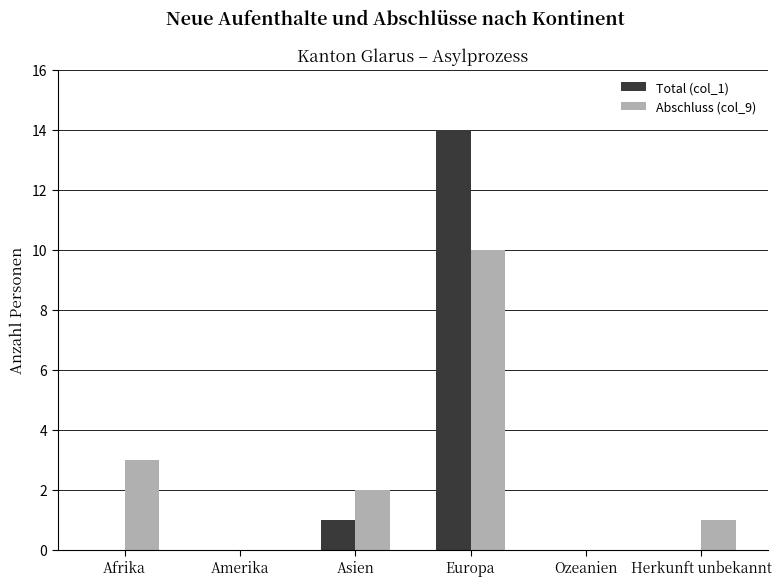

What are all the series names shown in the legend?

Total (col_1), Abschluss (col_9)